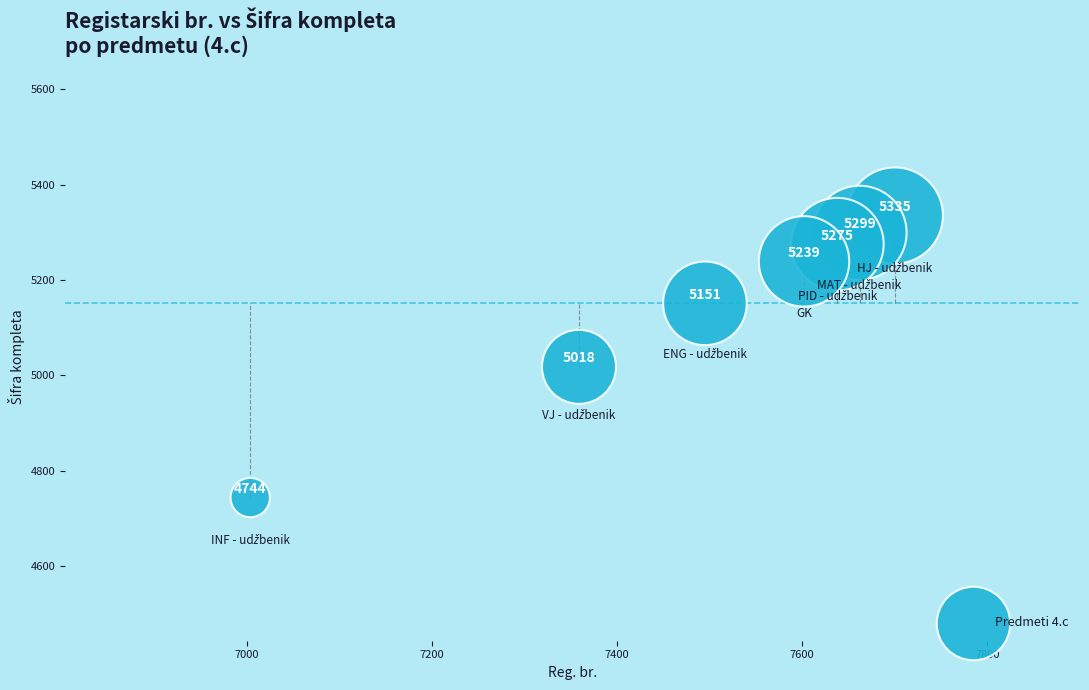

What is the average Y value?

5152